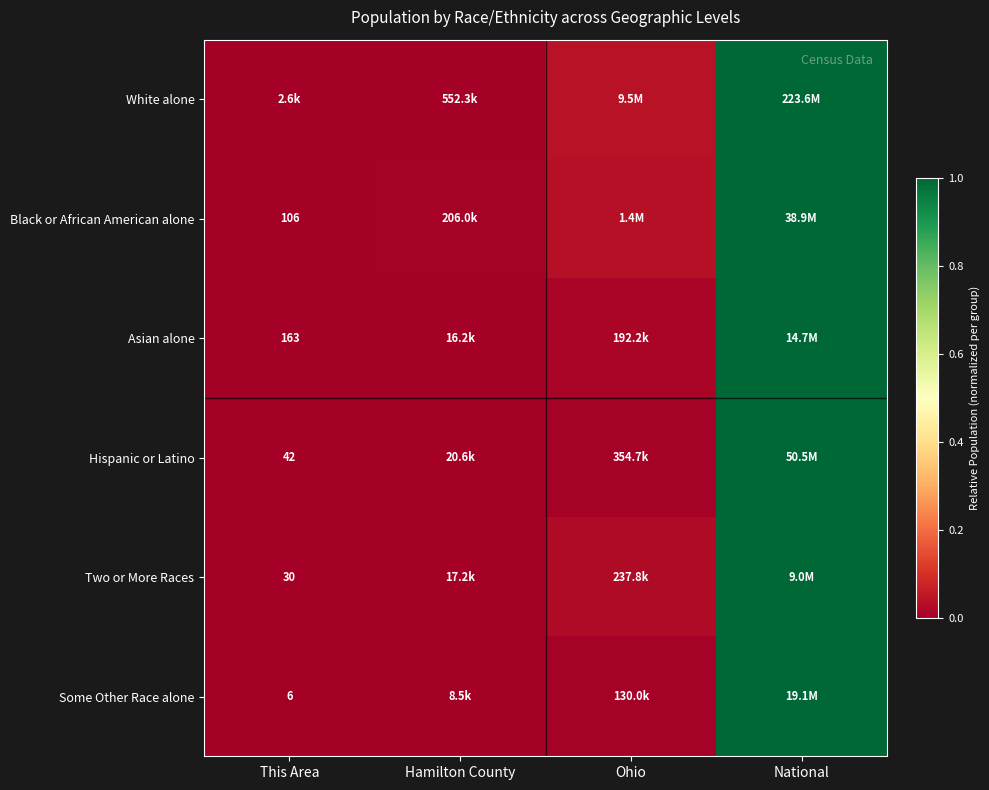

At which category is the sum across all series the highest?

National